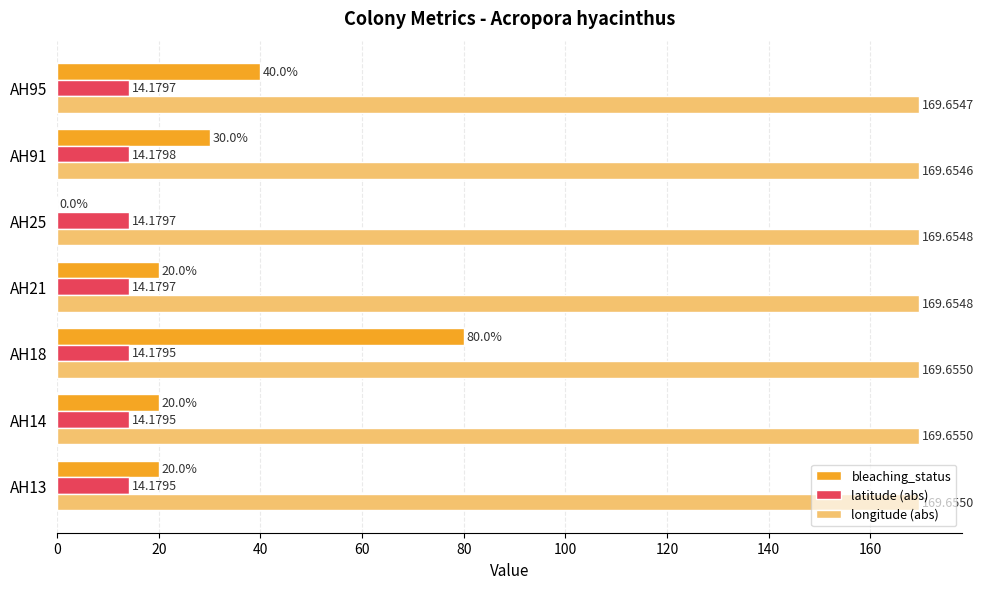

Is the value of bleaching_status at AH95 greater than the value of latitude (abs) at AH13?

Yes